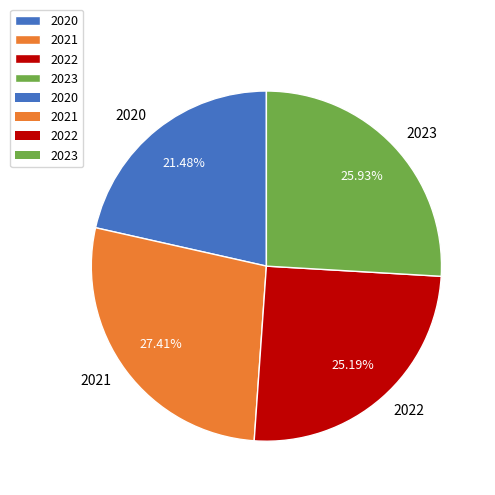

Does 2020 account for over 50% of the chart?

No